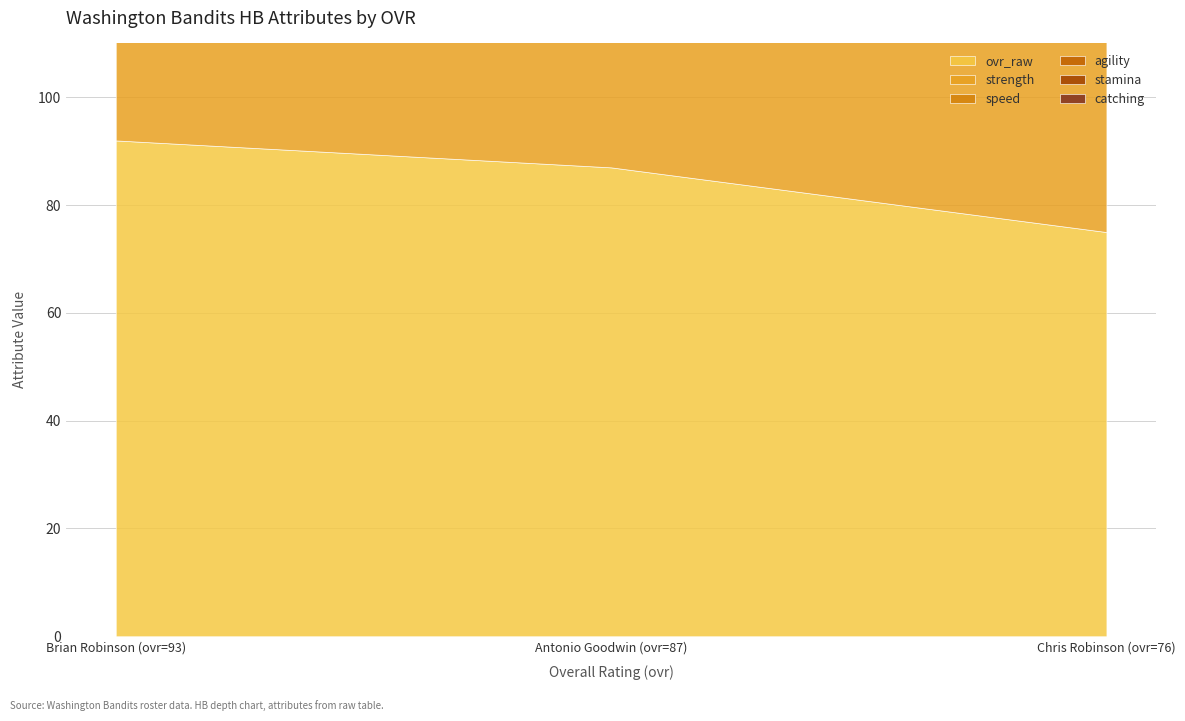

What position from the left is Brian Robinson (ovr=93)?

1